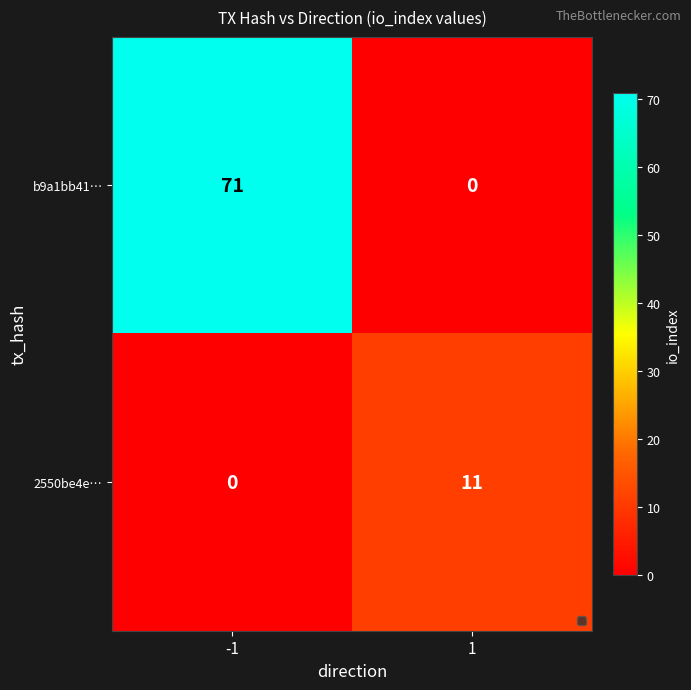

What is the spread (max minus min) of values at -1?

71